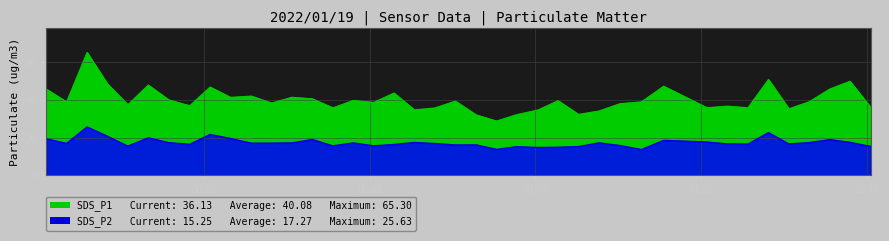

Reading left to right, what are all the values shown in this chart?

SDS_P1: 45.8	39.0	65.3	48.6	37.5	48.0	40.0	36.9	46.9	41.4	42.1	38.4	41.5	40.6	35.8	39.8	38.7	43.7	34.8	35.7	39.4	32.1	28.8	32.2	34.6	39.6	32.3	34.1	38.0	39.0	47.3	35.9	36.7	35.9	50.9	35.3	39.0	45.8	50.0	36.1
SDS_P2: 19.3	16.9	25.6	20.7	15.4	19.9	17.3	16.4	21.6	19.4	17.0	17.0	17.1	18.9	15.6	17.1	15.6	16.3	17.4	16.8	16.1	16.1	13.7	15.1	14.7	14.8	15.2	17.1	15.8	13.6	18.5	17.6	16.6	16.5	22.6	16.6	17.3	18.9	17.4	15.2